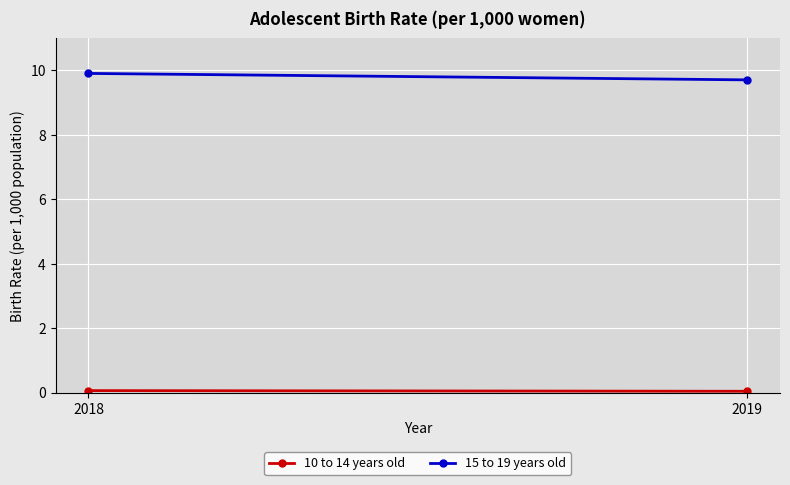

What is the maximum value shown in the chart?

9.9